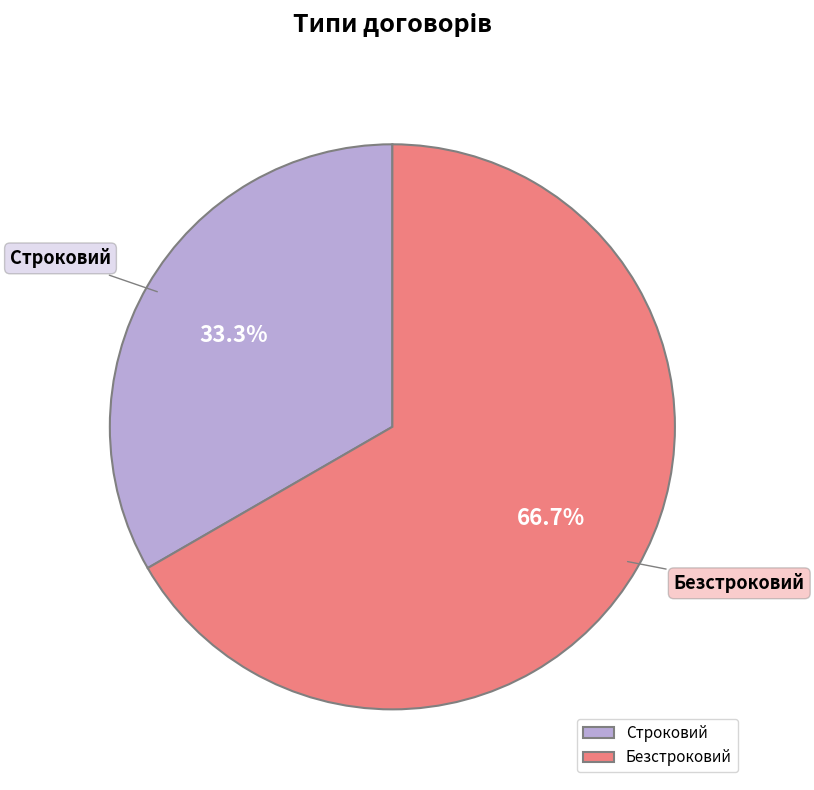

To the nearest percent, what is the difference between the largest and smallest slice percentages?

33%